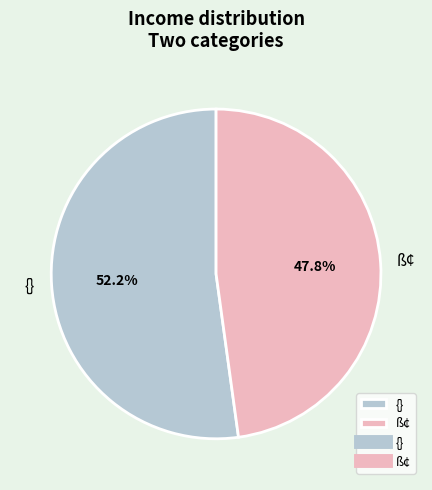

Between ß¢ and {}, which is larger?

{}